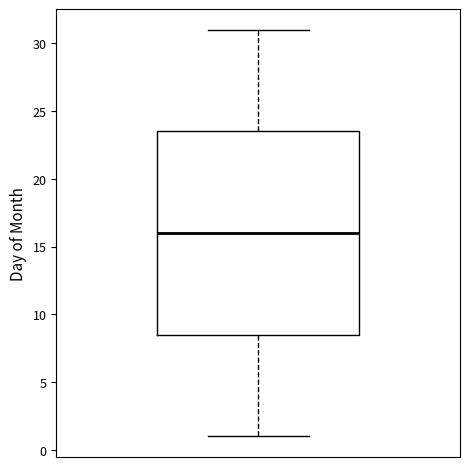

Transcribe this box plot: give where the median line is, the range the box spans, and where the two whiskers end, as read against the y-axis. The values are not printed on the chart, so give them approximately, as read against the axis.

median 16.0, box 8.5 to 23.5, whiskers 1.0 to 31.0